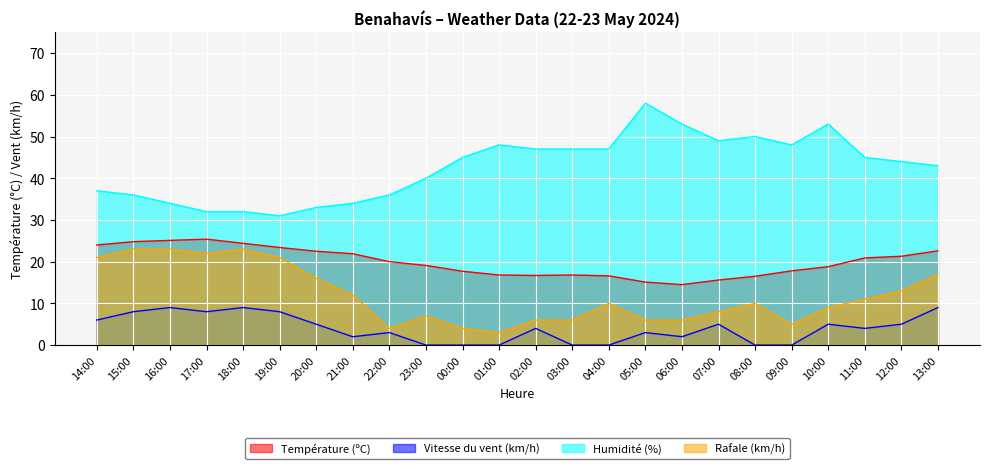

In Humidité (%), how many points are higher than both neighbors (excluding endpoints)?

4